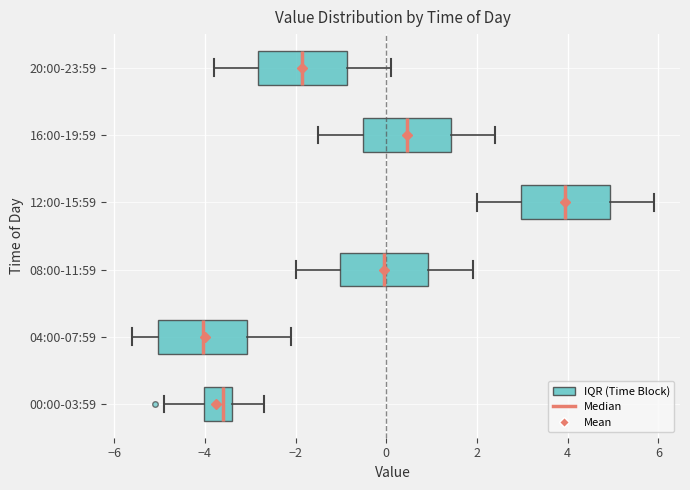

Which box has the furthest to the right median line?

12:00-15:59